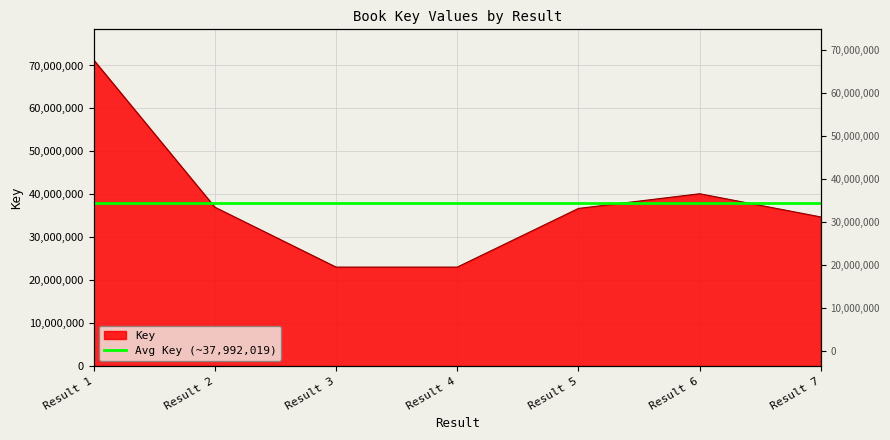

How many points are higher than both their immediate neighbors (excluding endpoints)?

1